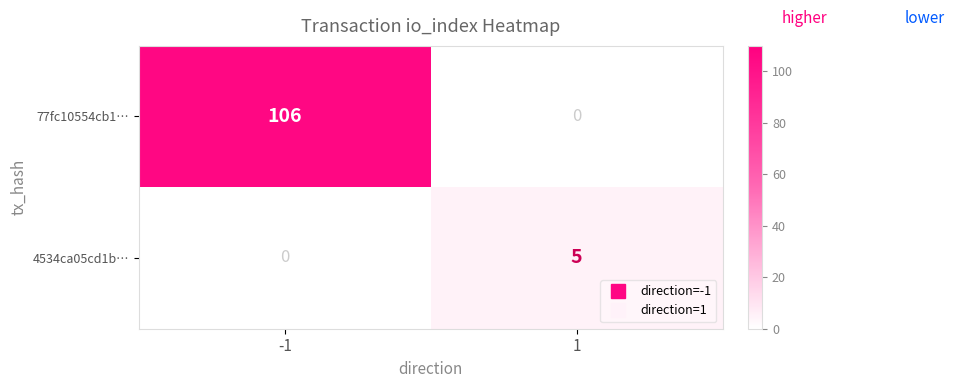

Is it true that 77fc10554cb1… equals 106 at -1?

True